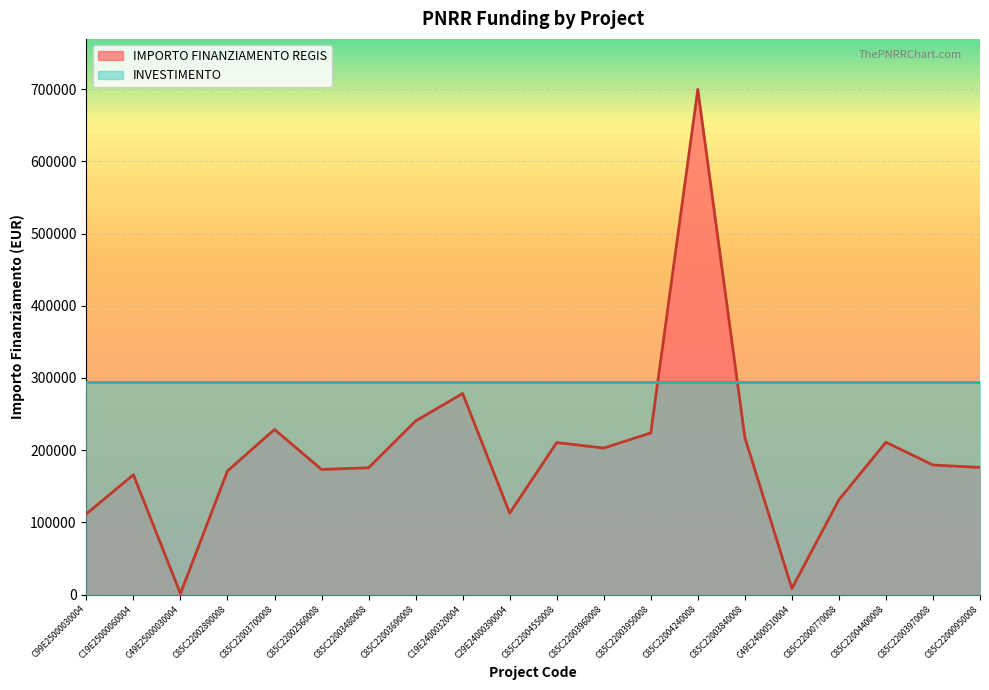

What is the label of the 19th point from the right?

C19E25000060004